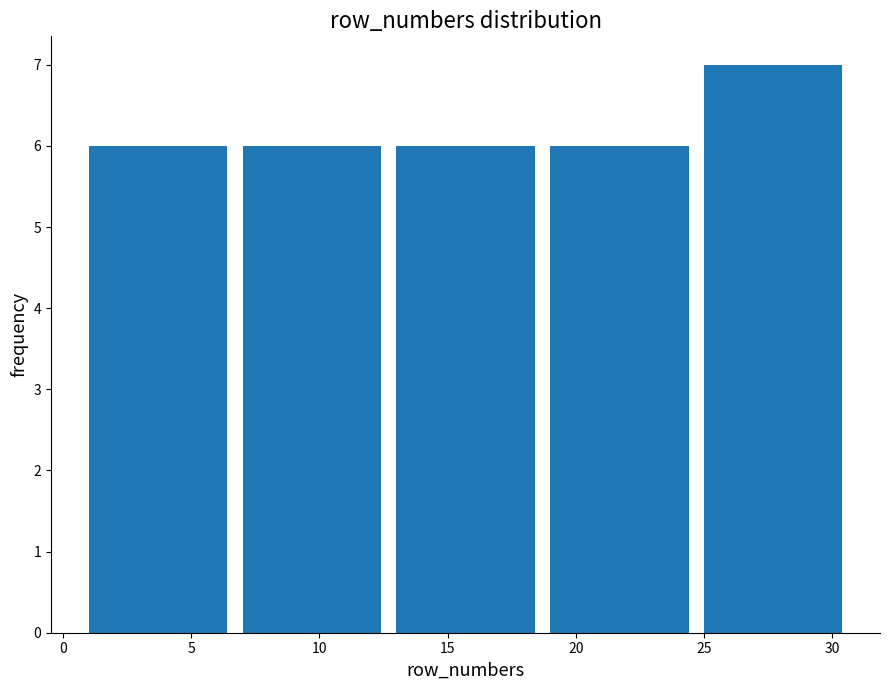

What is the height of the bar covering 1 to 7 on the x-axis? The values are not printed on the chart, so give them approximately, as read against the axis.

6